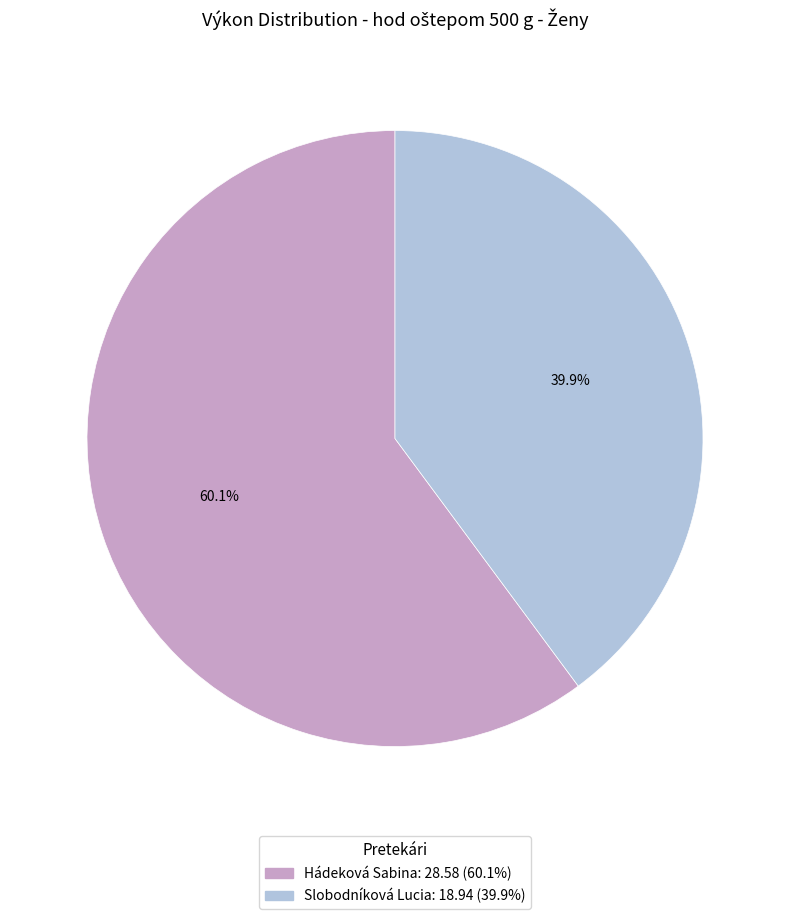

To the nearest percent, what percentage of the pie is Hádeková Sabina?

60%